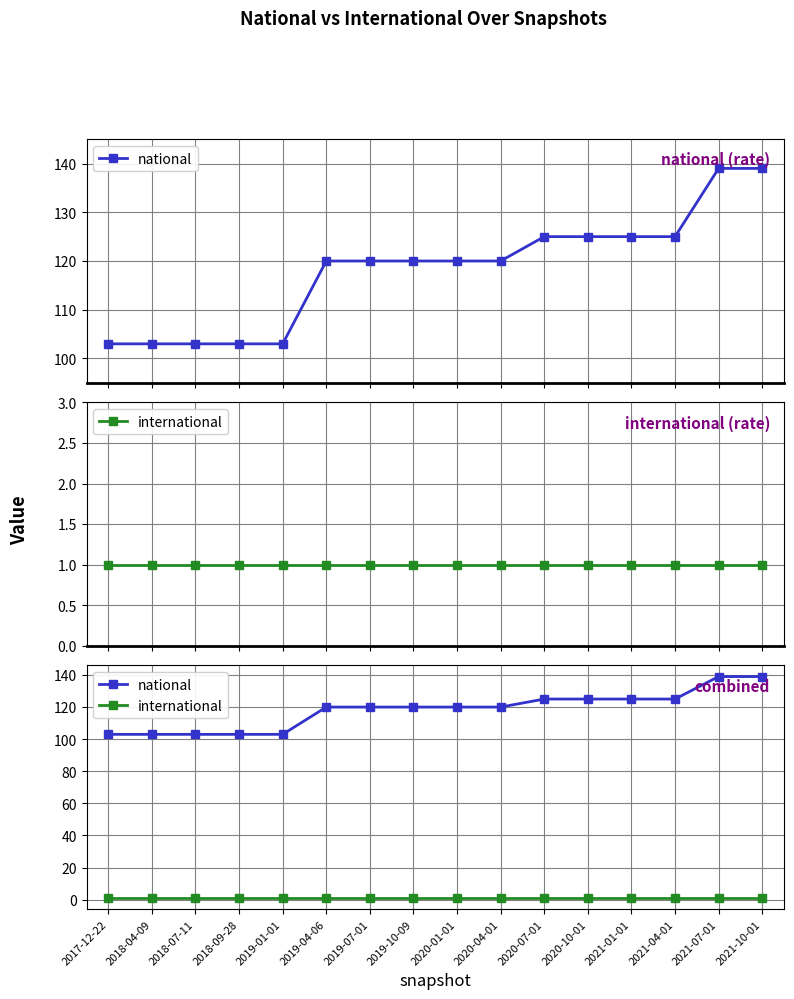

Which series changed the most between 2019-04-06 and 2019-10-09?

national